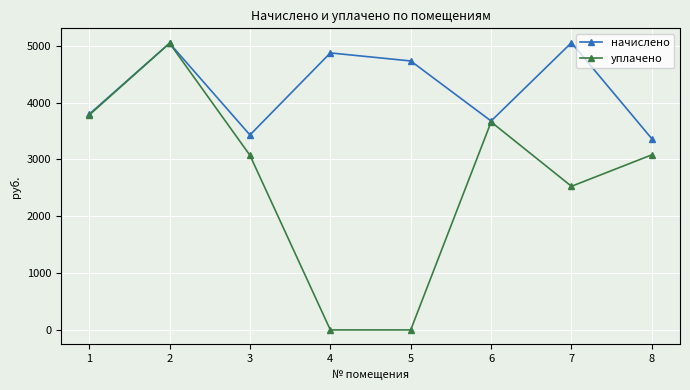

What is the total value across all series at 1?

7574.5